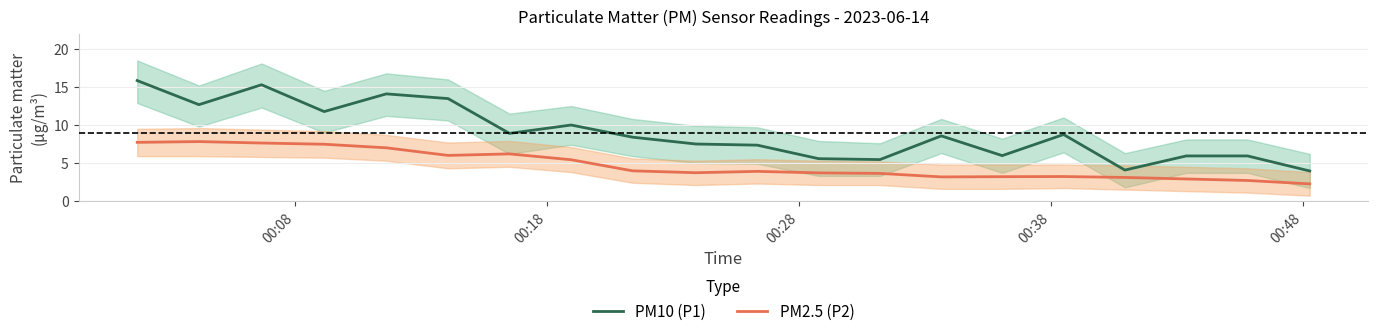

True or false: PM2.5 (P2) and PM10 (P1) cross at least once.

False